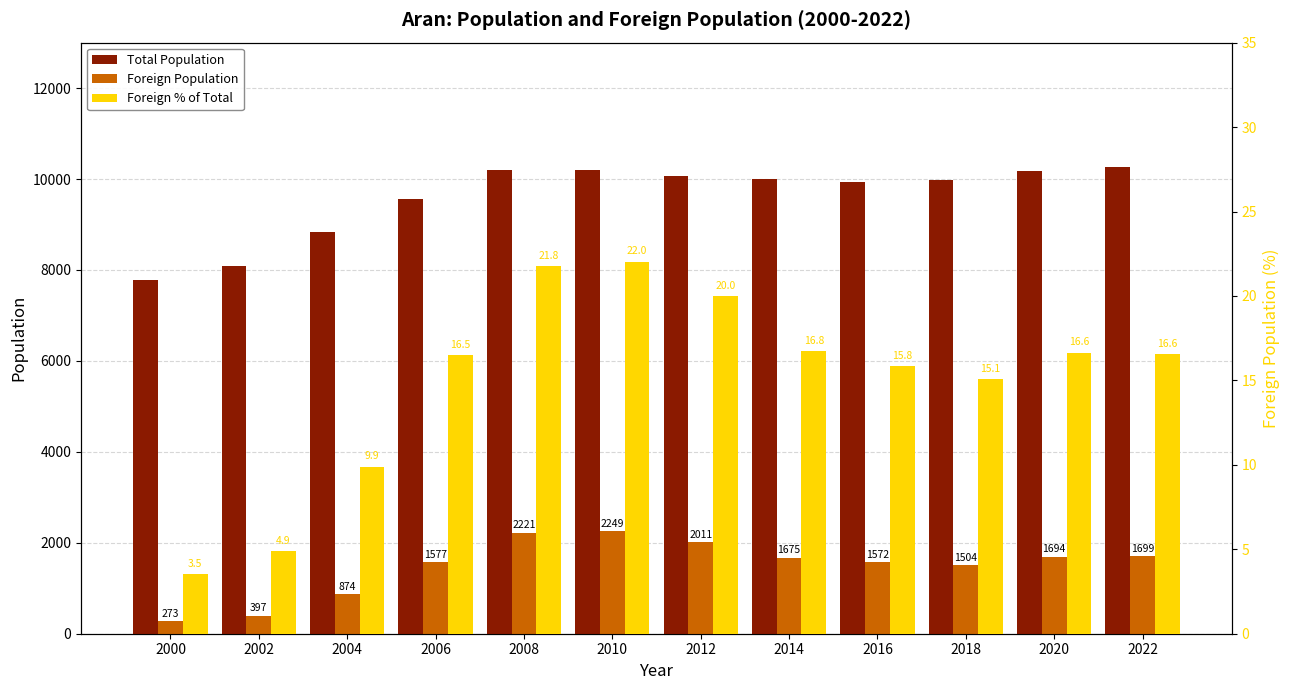

Which series has the largest range (max minus min)?

Total Population